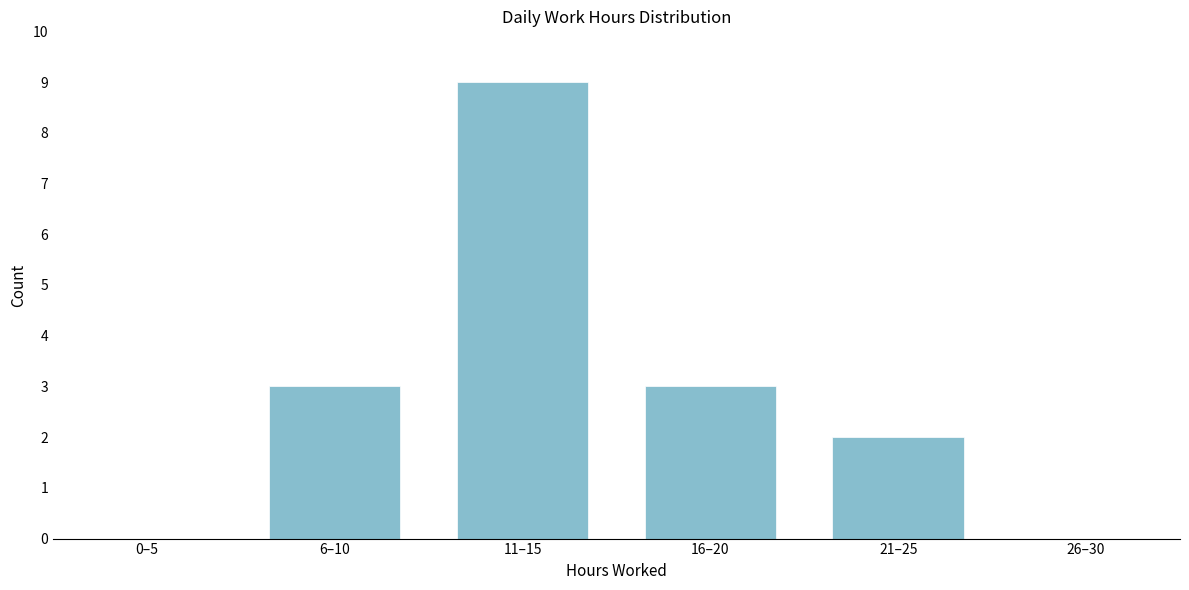

Reading left to right, what are all the values shown in this chart?

0–5=0	6–10=3	11–15=9	16–20=3	21–25=2	26–30=0